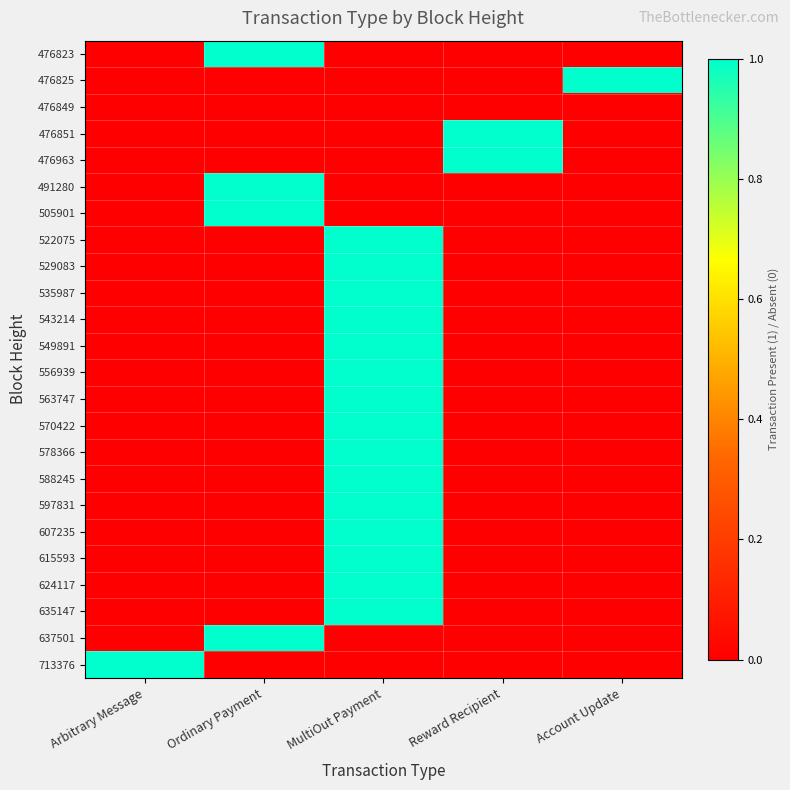

What is the total value across all series at Reward Recipient?

2